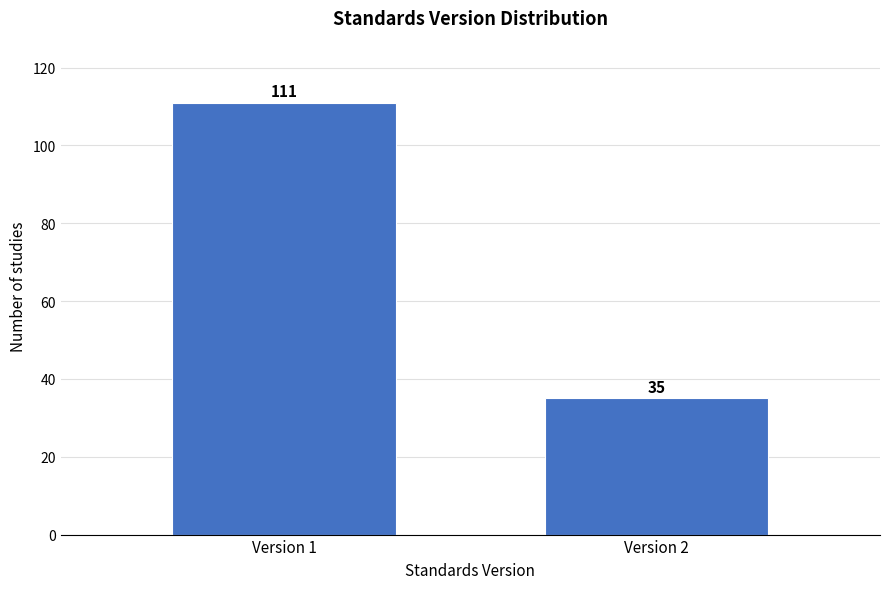

Reading right to left, extract all data points from this chart.

35	111